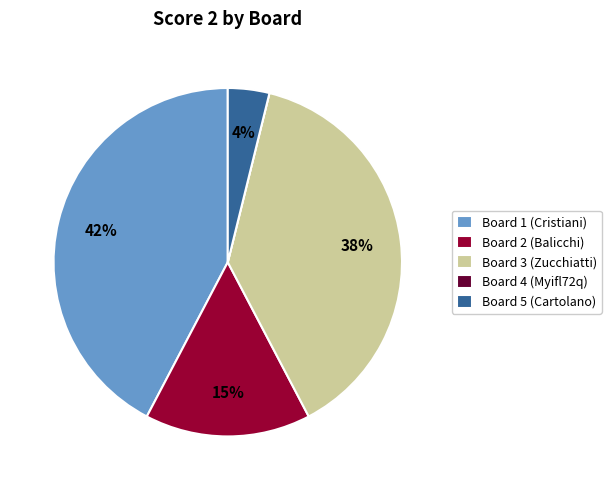

What percentage is the Board 1 (Cristiani) slice, to the nearest percent?

42%